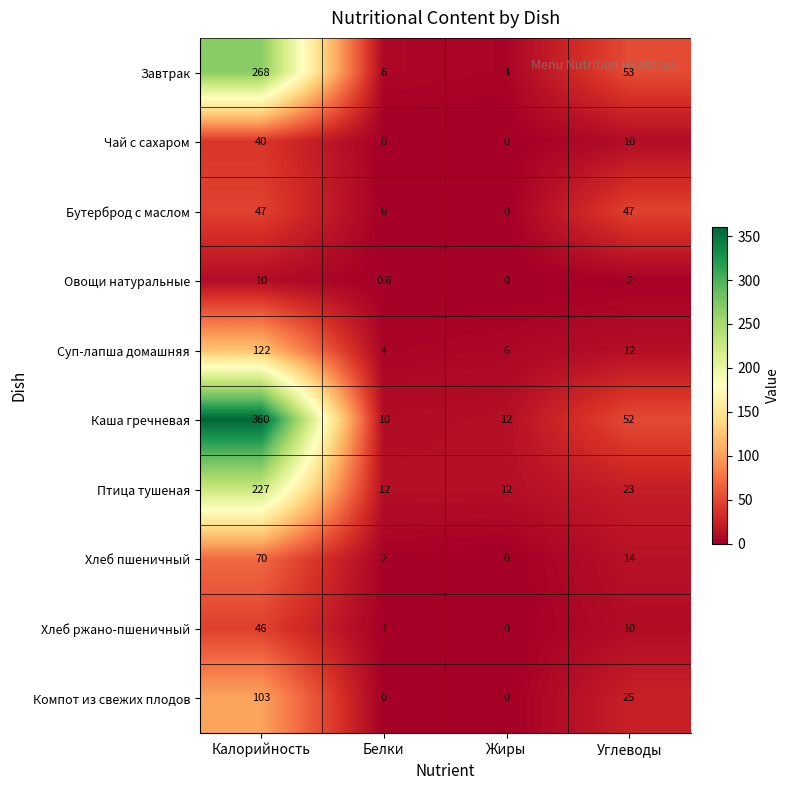

List the series in order of their peak value, lowest first.

Овощи натуральные, Чай с сахаром, Хлеб ржано-пшеничный, Бутерброд с маслом, Хлеб пшеничный, Компот из свежих плодов, Суп-лапша домашняя, Птица тушеная, Завтрак, Каша гречневая